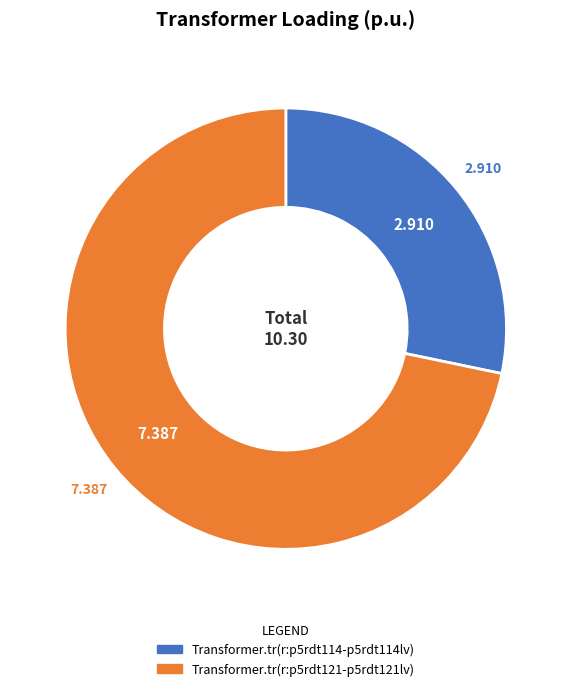

Is the sum of Transformer.tr(r:p5rdt121-p5rdt121lv) and Transformer.tr(r:p5rdt114-p5rdt114lv) greater than half?

Yes